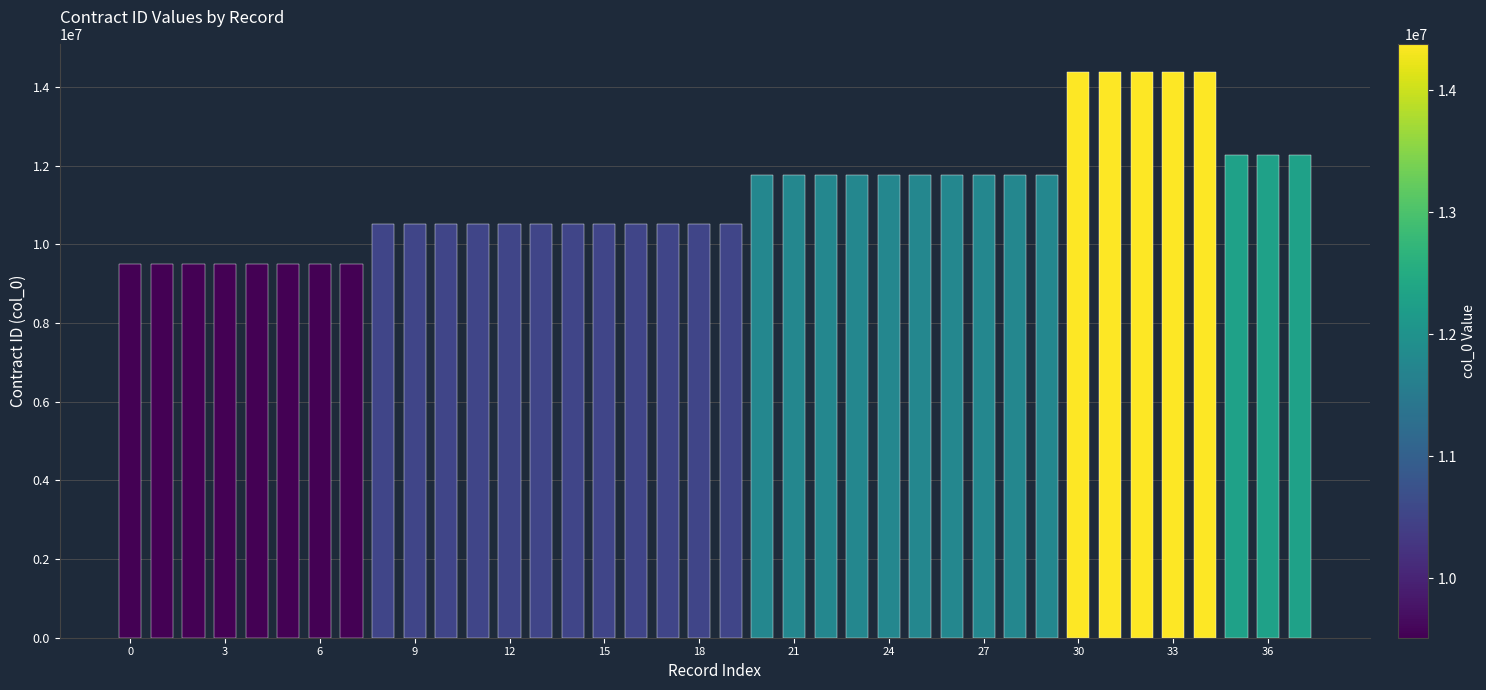

How many data points does each series have?

38